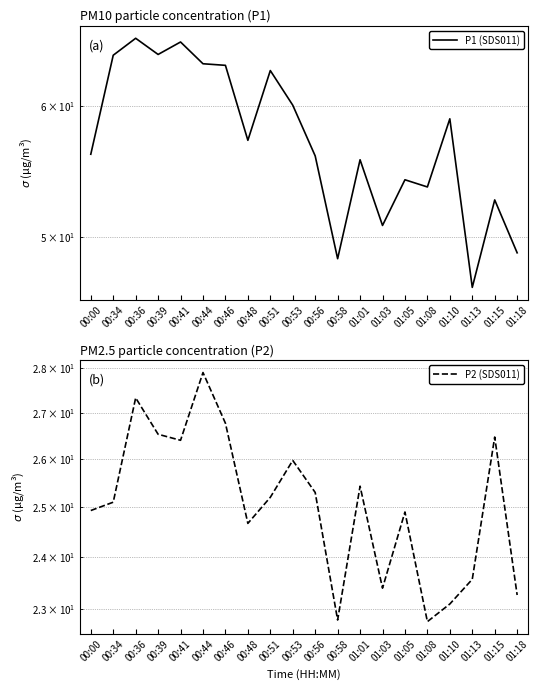

What is the sum of all P2 (SDS011) values?

501.8